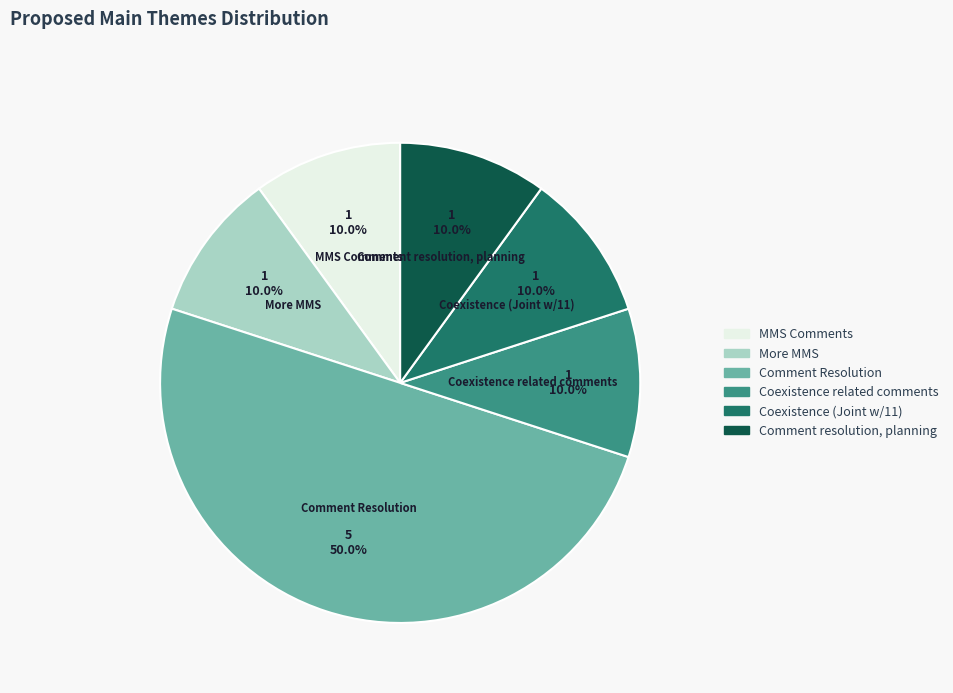

True or false: Coexistence related comments accounts for 10% of the total.

True